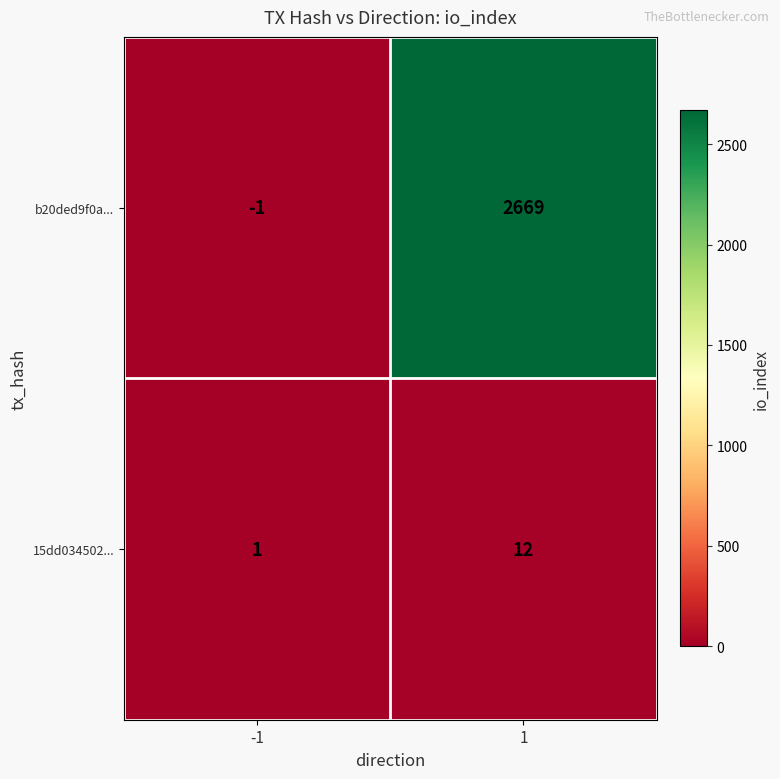

List the series in order of their peak value, lowest first.

15dd034502..., b20ded9f0a...